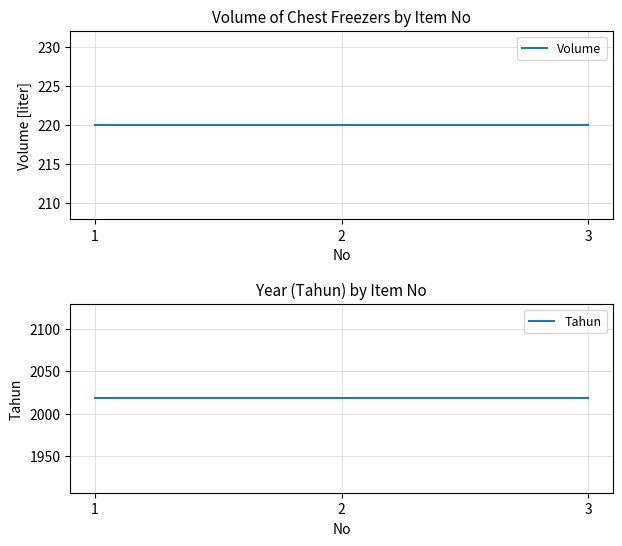

At how many categories does at least one series exceed 785?

3